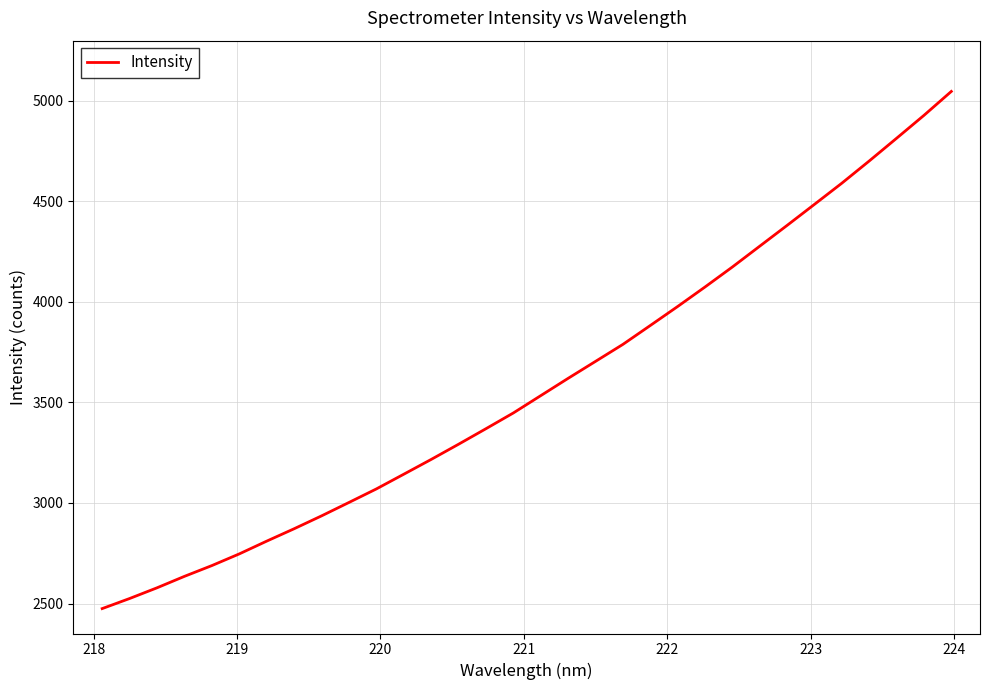

What is the difference between the maximum and minimum values?

2570.2